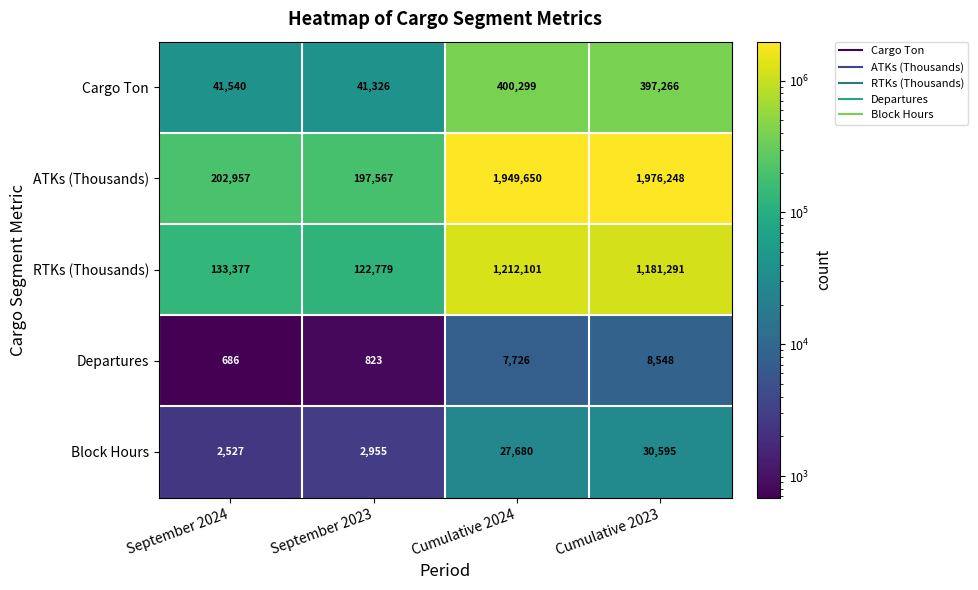

How many distinct data groups are displayed?

5